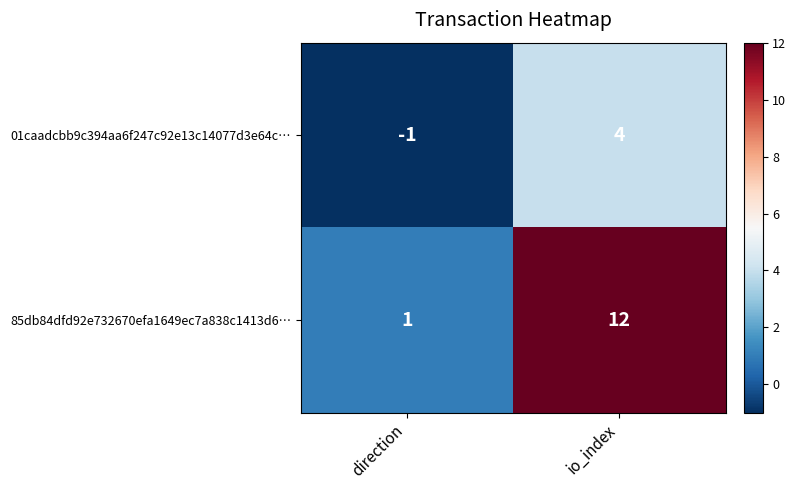

What is the greatest value displayed?

12